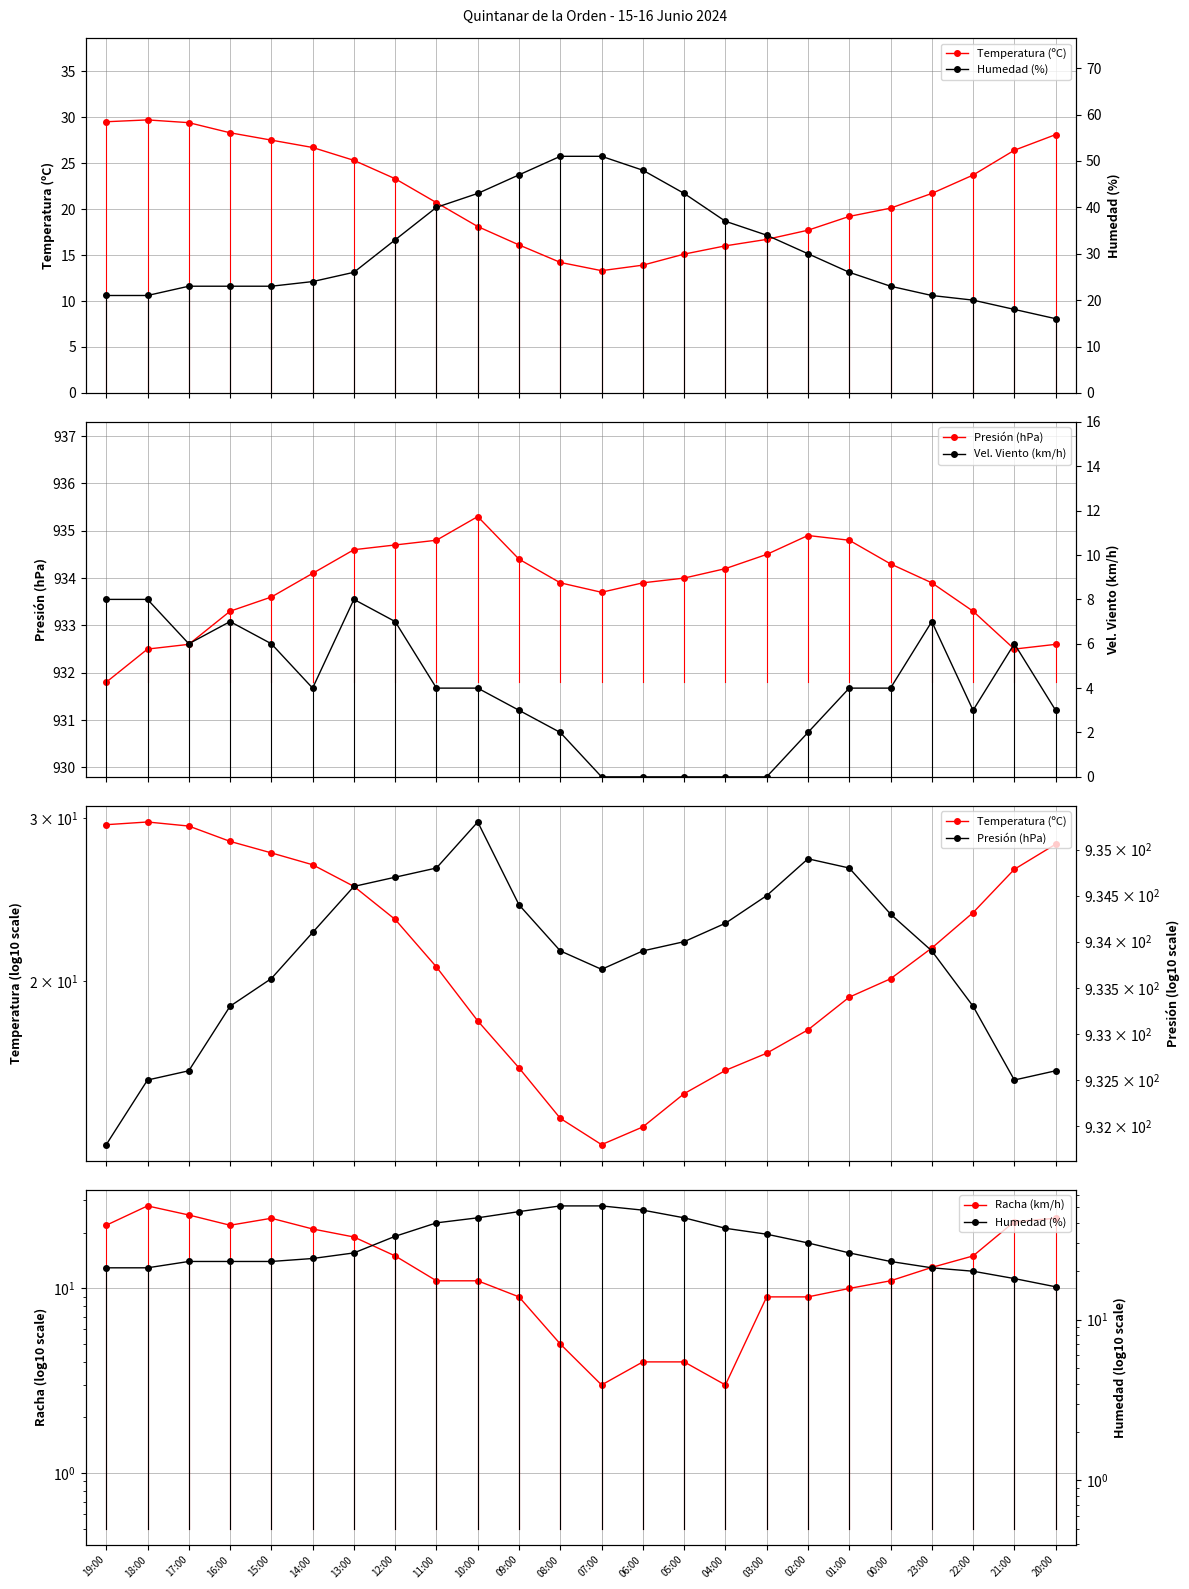

How many values in the Presión (hPa) series exceed 934?

11